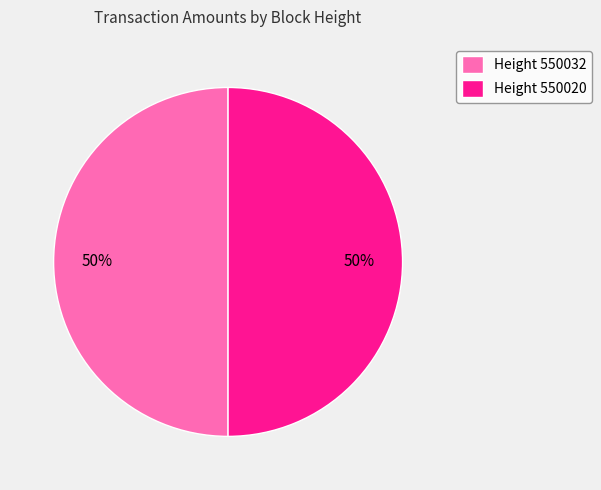

The Height 550032 slice represents 45% of the pie. True or false?

False